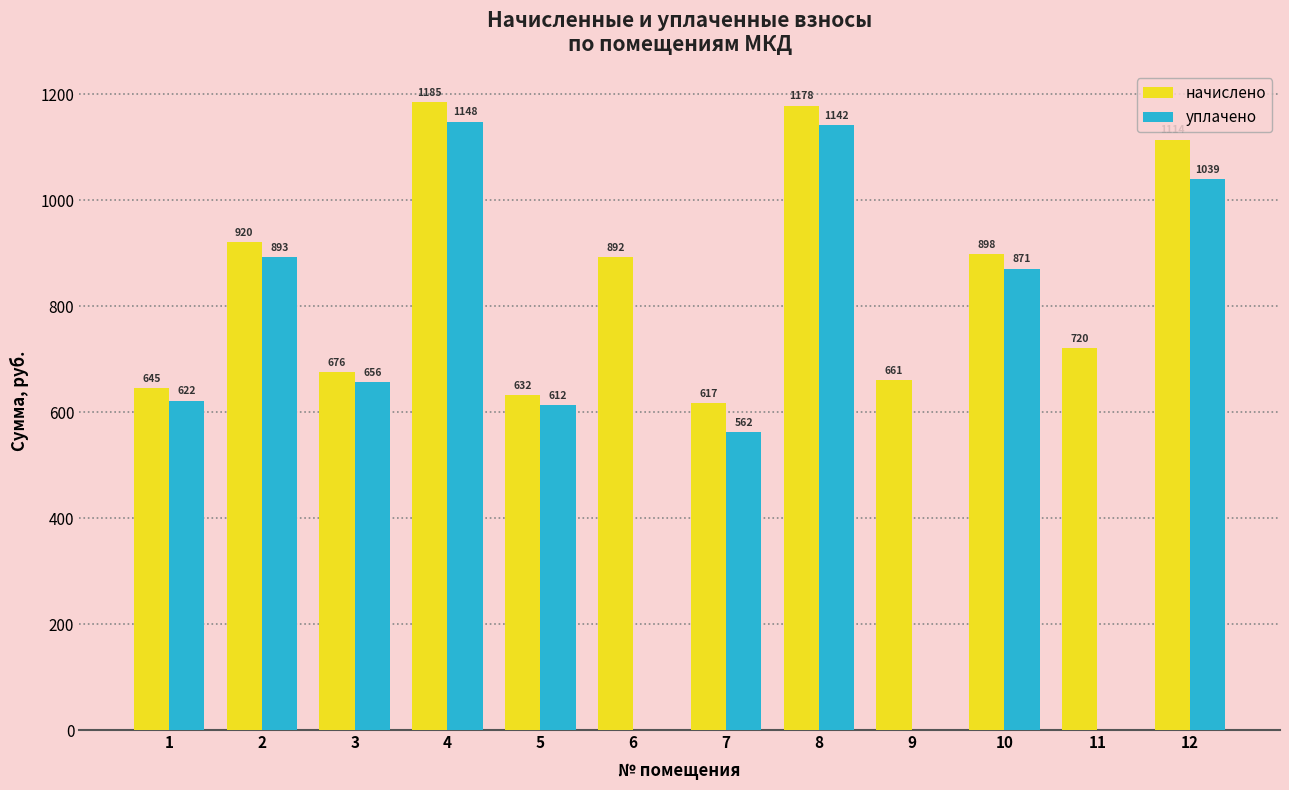

How many data points does each series have?

12